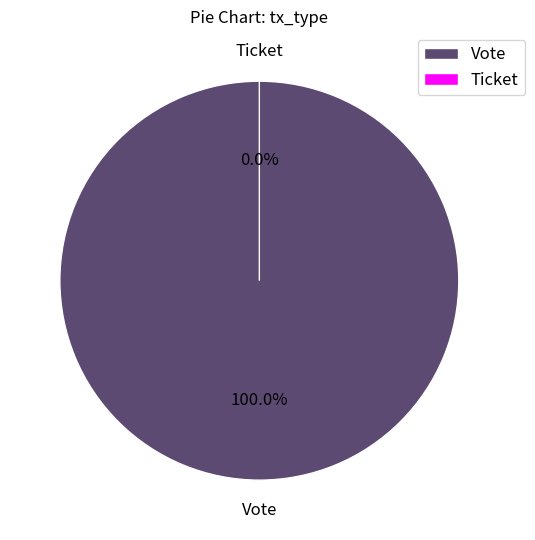

To the nearest percent, what portion does Vote represent?

100%